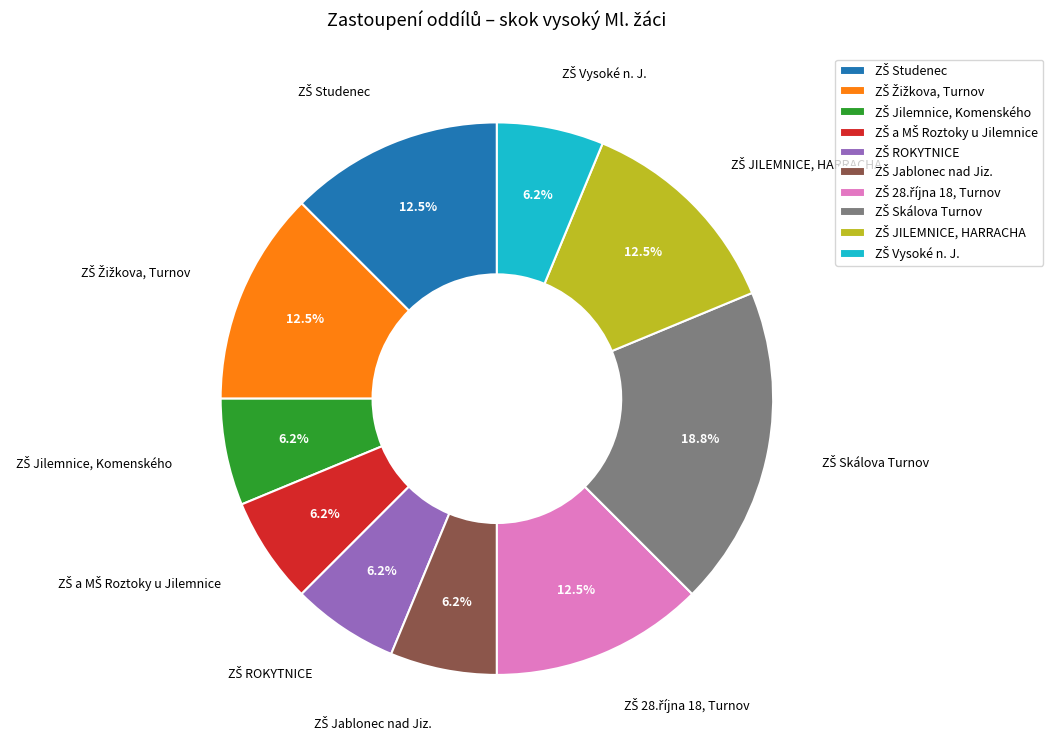

Is there any slice that represents more than half of the pie?

No